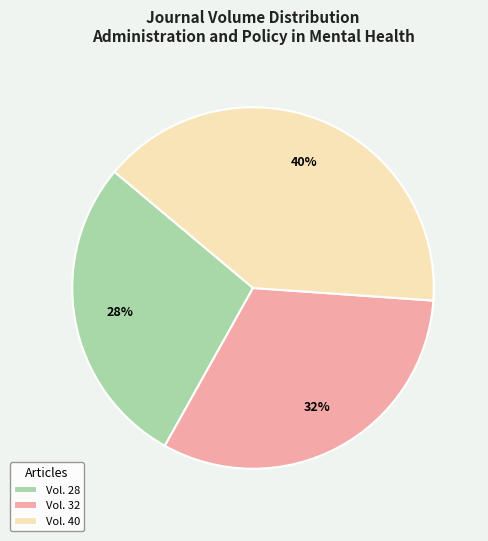

What is the smallest slice in the pie chart?

Vol. 28